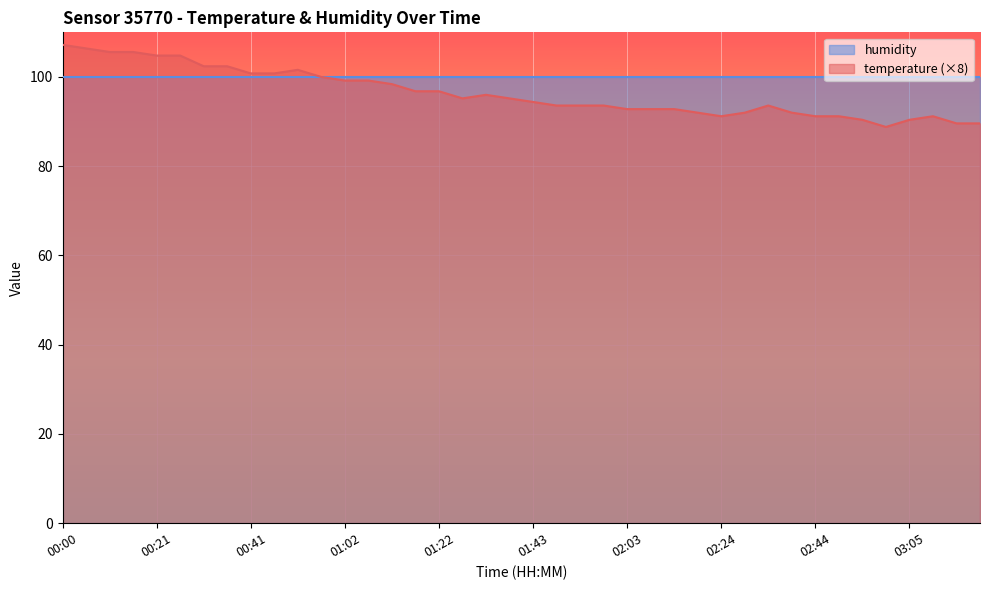

Approximately how many times larger is the value at 03:05 compared to 02:09?

1.0